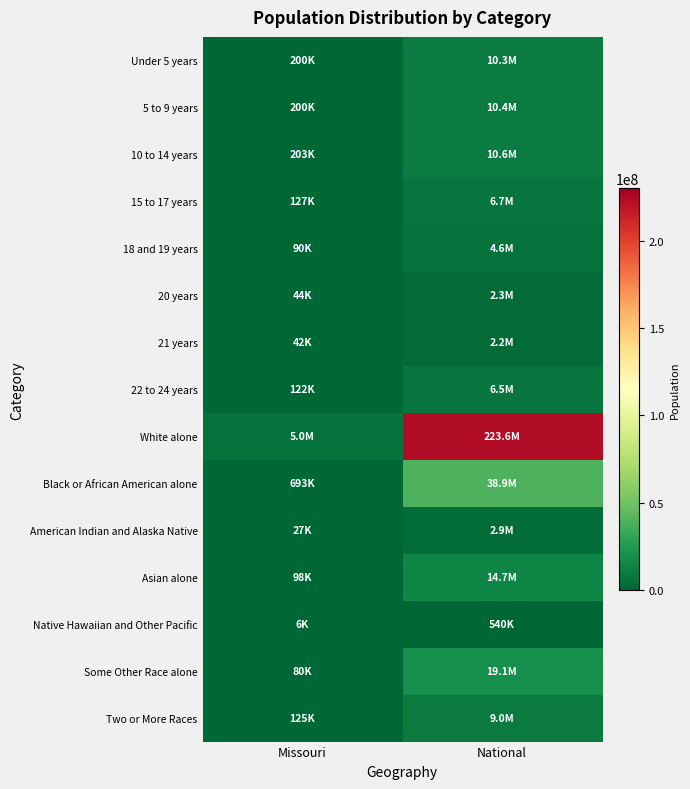

Which has a higher value, National or Missouri?

National